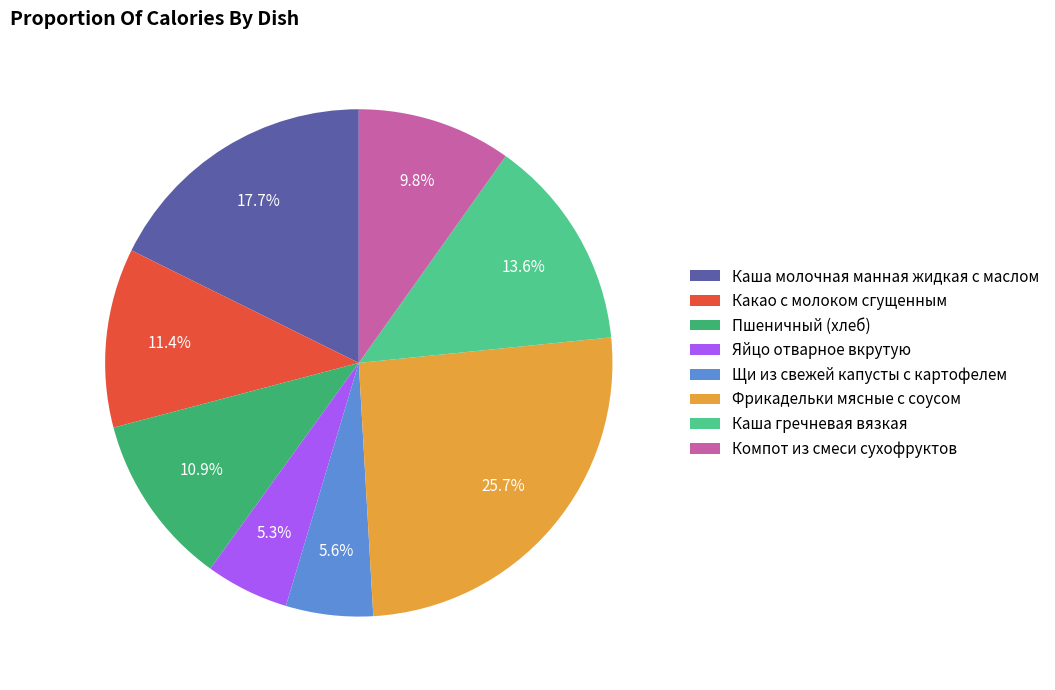

What percentage do Яйцо отварное вкрутую and Какао с молоком сгущенным together represent?

16.7%